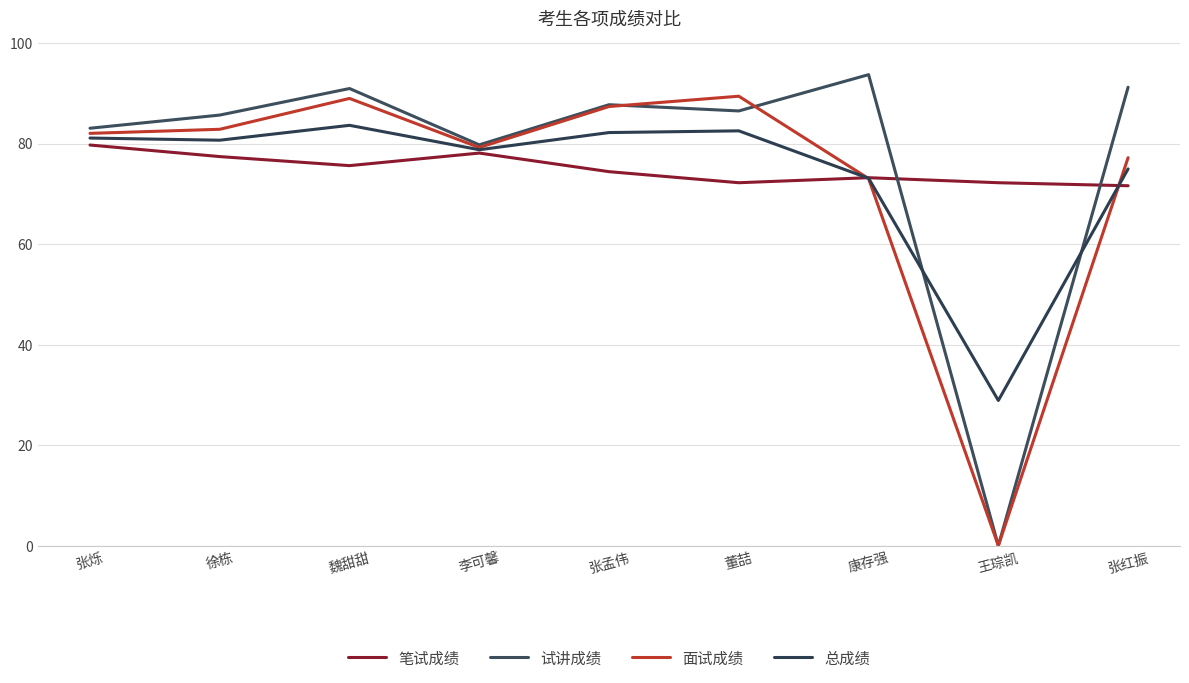

Reading right to left, what are all the values shown in this chart?

笔试成绩: 张红振=71.6	王琮凯=72.2	康存强=73.2	董喆=72.2	张孟伟=74.4	李可馨=78.1	魏甜甜=75.6	徐栋=77.4	张烁=79.7
试讲成绩: 张红振=91.2	王琮凯=0.0	康存强=93.7	董喆=86.5	张孟伟=87.7	李可馨=79.7	魏甜甜=90.9	徐栋=85.7	张烁=83.0
面试成绩: 张红振=77.2	王琮凯=0.0	康存强=73.0	董喆=89.4	张孟伟=87.4	李可馨=79.2	魏甜甜=89.0	徐栋=82.8	张烁=82.0
总成绩: 张红振=75.0	王琮凯=28.9	康存强=73.1	董喆=82.5	张孟伟=82.2	李可馨=78.8	魏甜甜=83.6	徐栋=80.7	张烁=81.1